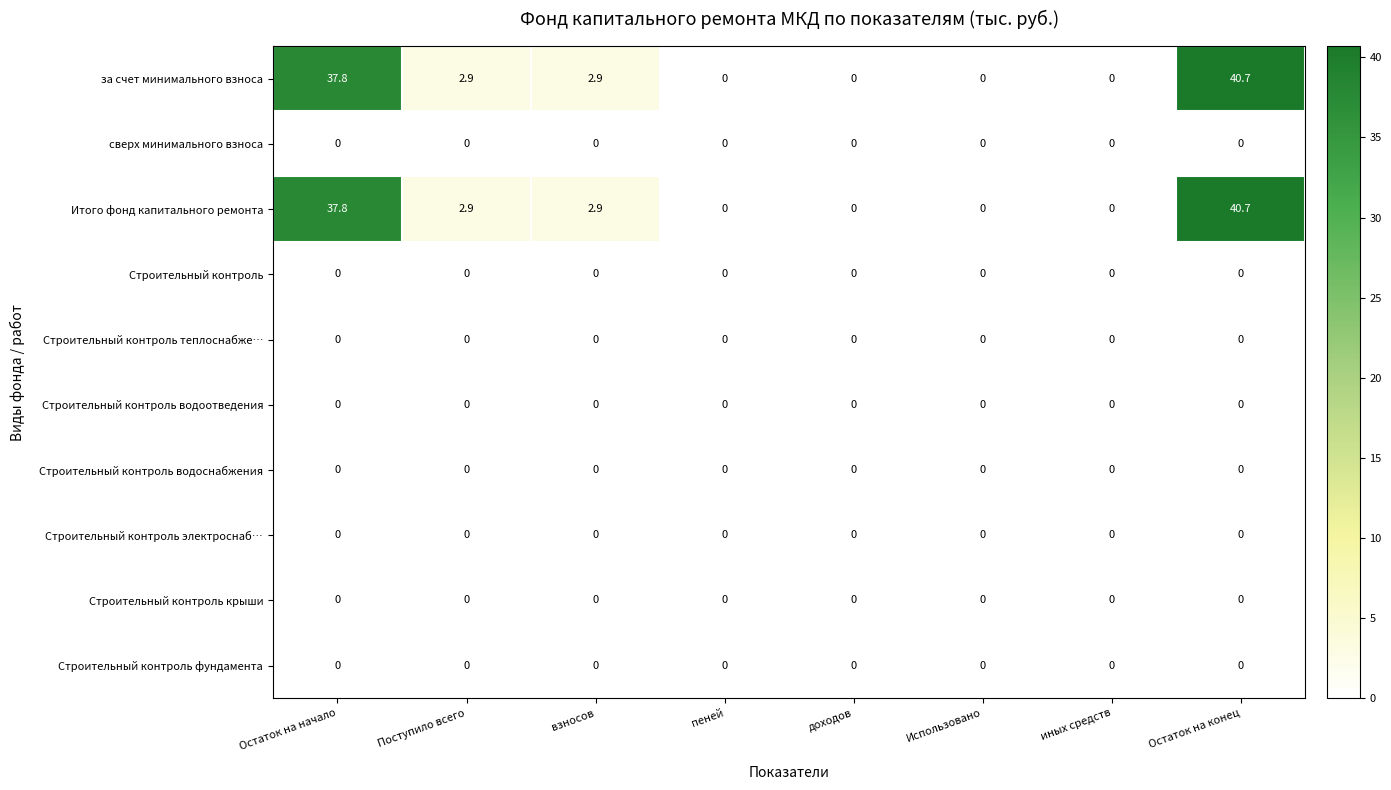

At which category is the sum across all series the highest?

Остаток на конец